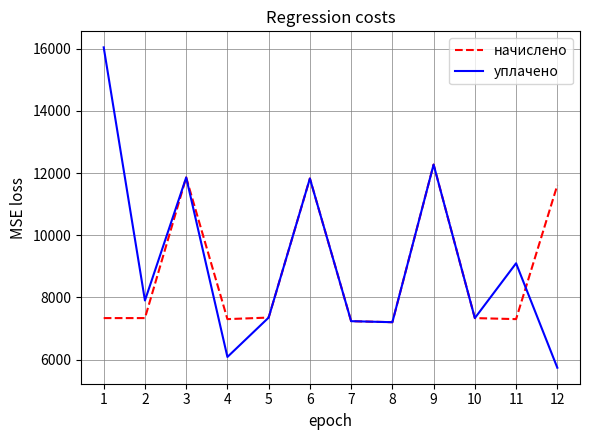

What is the highest value of the начислено series?

12271.0